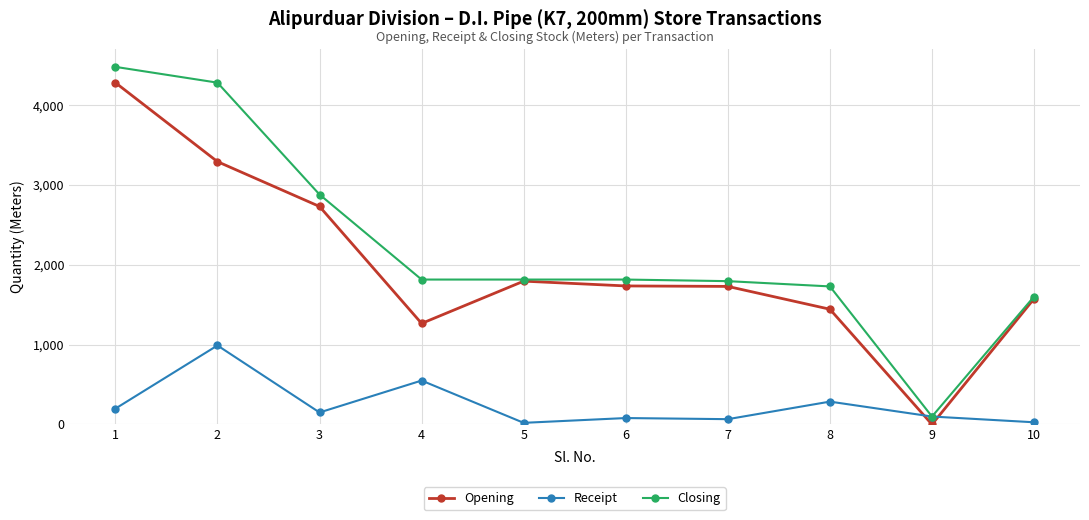

Which series has the widest spread of values?

Closing